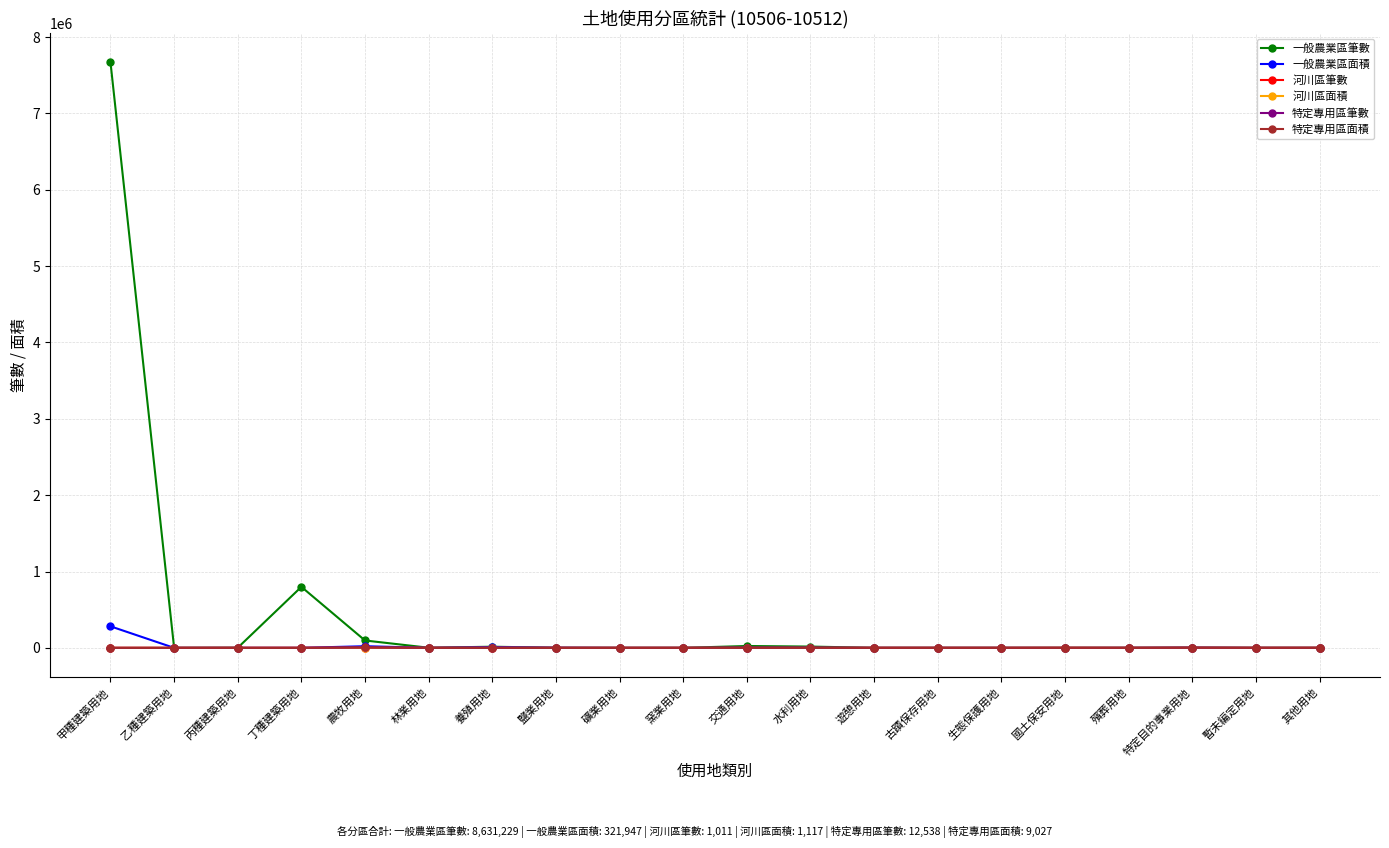

The value of 一般農業區面積 at 丁種建築用地 is 162.3. True or false?

True